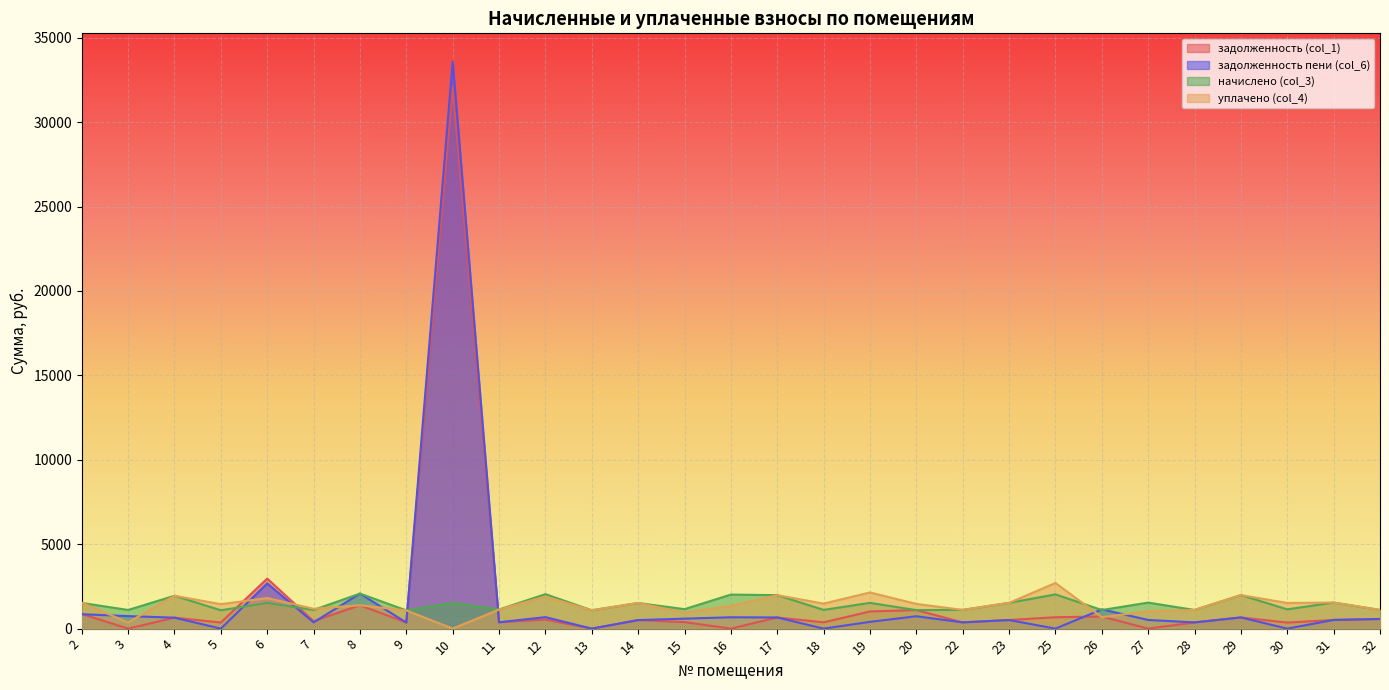

What is the approximate value of задолженность пени (col_6) at 8?

2075.8